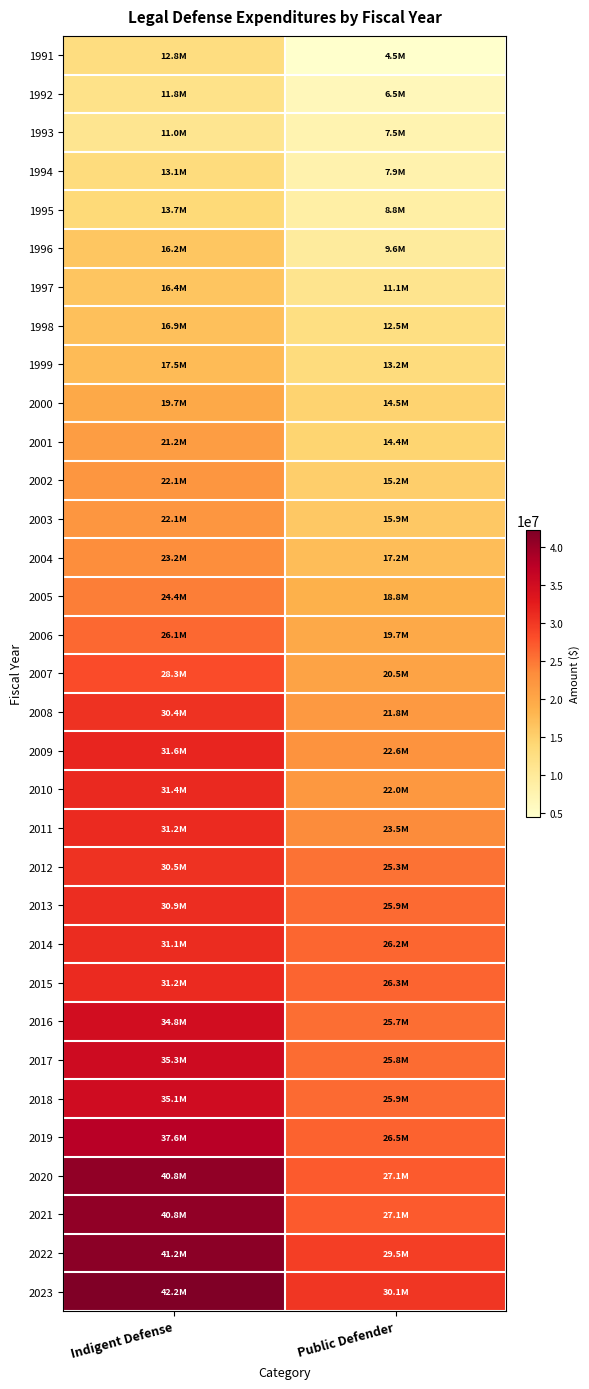

Reading left to right, transcribe all the data shown in this chart.

1991: Indigent Defense=12811964	Public Defender=4516836
1992: Indigent Defense=11799150	Public Defender=6532120
1993: Indigent Defense=11029441	Public Defender=7538473
1994: Indigent Defense=13069562	Public Defender=7887259
1995: Indigent Defense=13673785	Public Defender=8751247
1996: Indigent Defense=16183054	Public Defender=9593797
1997: Indigent Defense=16398509	Public Defender=11138736
1998: Indigent Defense=16873637	Public Defender=12500047
1999: Indigent Defense=17547683	Public Defender=13176045
2000: Indigent Defense=19721360	Public Defender=14516426
2001: Indigent Defense=21204376	Public Defender=14396099
2002: Indigent Defense=22127649	Public Defender=15227868
2003: Indigent Defense=22094153	Public Defender=15883869
2004: Indigent Defense=23179415	Public Defender=17175778
2005: Indigent Defense=24427881	Public Defender=18773653
2006: Indigent Defense=26074972	Public Defender=19688834
2007: Indigent Defense=28307232	Public Defender=20483466
2008: Indigent Defense=30446291	Public Defender=21813138
2009: Indigent Defense=31607331	Public Defender=22589131
2010: Indigent Defense=31350172	Public Defender=21971723
2011: Indigent Defense=31227778	Public Defender=23474679
2012: Indigent Defense=30490912	Public Defender=25298459
2013: Indigent Defense=30943137	Public Defender=25928592
2014: Indigent Defense=31103126	Public Defender=26208432
2015: Indigent Defense=31157470	Public Defender=26349050
2016: Indigent Defense=34847682	Public Defender=25668817
2017: Indigent Defense=35326685	Public Defender=25830527
2018: Indigent Defense=35144448	Public Defender=25946202
2019: Indigent Defense=37644448	Public Defender=26505299
2020: Indigent Defense=40760448	Public Defender=27144382
2021: Indigent Defense=40760448	Public Defender=27144382
2022: Indigent Defense=41160374	Public Defender=29483120
2023: Indigent Defense=42160374	Public Defender=30112503